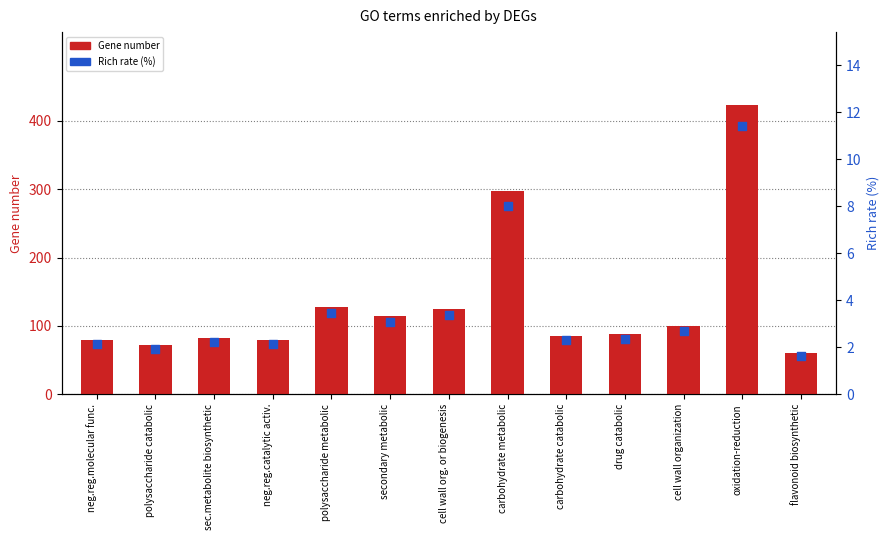

At how many categories does at least one series exceed 45?

13